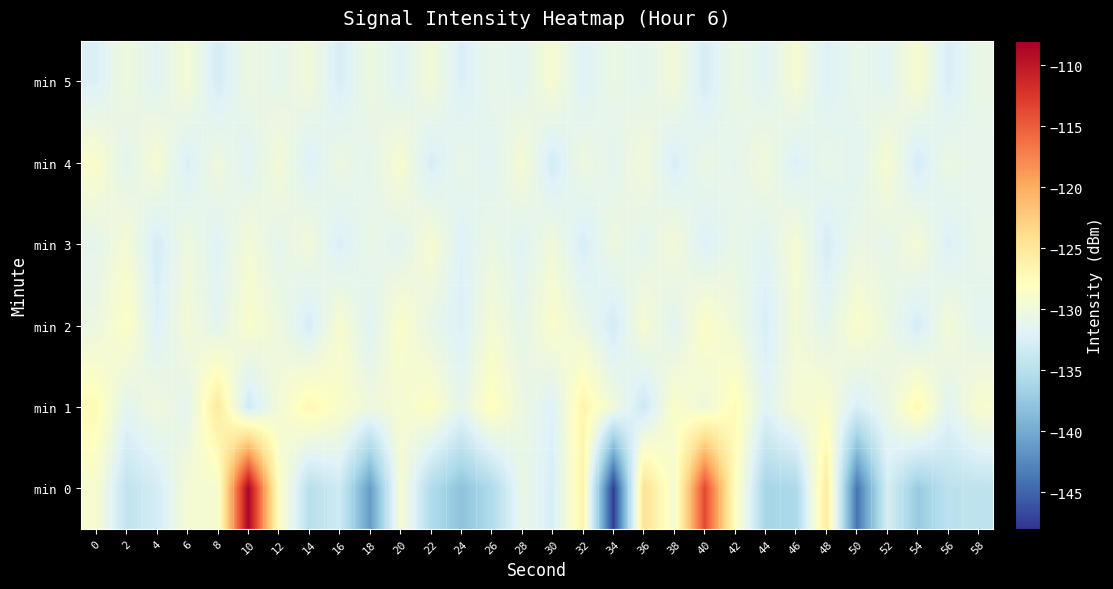

Reading left to right, list all the values displayed in this chart.

min 0: 0=-129.1	2=-134.3	4=-132.9	6=-129.4	8=-129.2	10=-108.4	12=-128.3	14=-134.9	16=-133.3	18=-141.1	20=-129.3	22=-135.3	24=-138.0	26=-135.6	28=-130.7	30=-132.6	32=-126.6	34=-147.5	36=-124.3	38=-129.4	40=-113.6	42=-127.9	44=-136.3	46=-135.8	48=-125.5	50=-143.9	52=-132.7	54=-137.2	56=-134.6	58=-134.4
min 1: 0=-127.4	2=-131.4	4=-130.1	6=-131.3	8=-125.4	10=-133.2	12=-129.6	14=-127.1	16=-128.7	18=-130.1	20=-129.5	22=-128.3	24=-131.2	26=-127.8	28=-130.5	30=-132.1	32=-126.7	34=-129.9	36=-133.4	38=-128.6	40=-130.2	42=-127.5	44=-131.8	46=-129.3	48=-128.9	50=-132.5	52=-130.7	54=-127.1	56=-131.6	58=-129.0
min 2: 0=-130.5	2=-128.3	4=-132.1	6=-129.7	8=-131.4	10=-128.9	12=-130.2	14=-132.7	16=-129.1	18=-131.8	20=-128.6	22=-130.9	24=-132.3	26=-129.5	28=-131.1	30=-128.8	32=-130.6	34=-132.9	36=-129.3	38=-131.7	40=-128.4	42=-130.1	44=-132.5	46=-129.8	48=-131.3	50=-128.7	52=-130.4	54=-132.8	56=-129.6	58=-131.5
min 3: 0=-131.2	2=-129.4	4=-132.8	6=-130.1	8=-131.9	10=-129.6	12=-131.3	14=-129.8	16=-132.4	18=-130.7	20=-131.6	22=-129.2	24=-132.1	26=-130.5	28=-131.8	30=-129.9	32=-132.6	34=-130.3	36=-131.4	38=-129.7	40=-132.2	42=-130.8	44=-131.7	46=-129.3	48=-132.7	50=-130.6	52=-131.1	54=-129.5	56=-132.3	58=-130.9
min 4: 0=-128.7	2=-131.5	4=-129.2	6=-132.4	8=-130.1	10=-131.8	12=-129.6	14=-132.2	16=-130.4	18=-131.3	20=-129.1	22=-132.6	24=-130.8	26=-131.7	28=-129.4	30=-132.9	32=-130.2	34=-131.4	36=-129.8	38=-132.5	40=-130.6	42=-131.2	44=-129.9	46=-132.3	48=-130.7	50=-131.6	52=-129.3	54=-132.8	56=-130.5	58=-131.1
min 5: 0=-132.3	2=-130.1	4=-131.7	6=-129.5	8=-132.8	10=-130.4	12=-131.2	14=-129.9	16=-132.6	18=-130.3	20=-131.9	22=-129.7	24=-132.4	26=-130.8	28=-131.5	30=-129.2	32=-132.1	34=-130.6	36=-131.3	38=-129.8	40=-132.7	42=-130.5	44=-131.8	46=-129.4	48=-132.2	50=-130.9	52=-131.6	54=-129.1	56=-132.5	58=-130.7